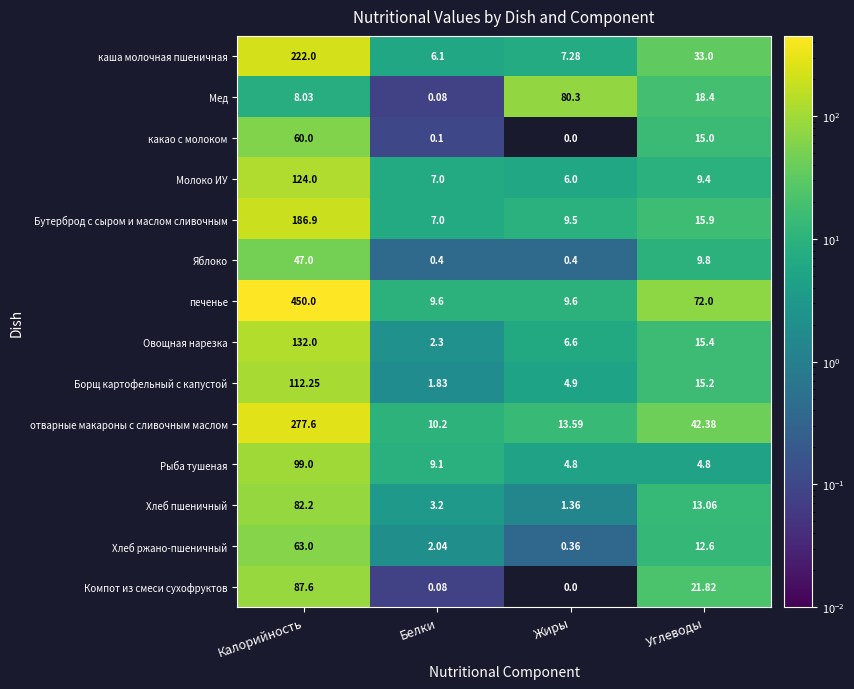

List the series in order of their peak value, highest first.

печенье, отварные макароны с сливочным маслом, каша молочная пшеничная, Бутерброд с сыром и маслом сливочным, Овощная нарезка, Молоко ИУ, Борщ картофельный с капустой, Рыба тушеная, Компот из смеси сухофруктов, Хлеб пшеничный, Мед, Хлеб ржано-пшеничный, какао с молоком, Яблоко